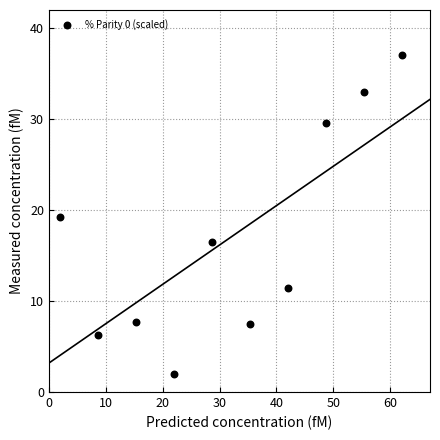

What is the range of X values (max minus min)?

60.0